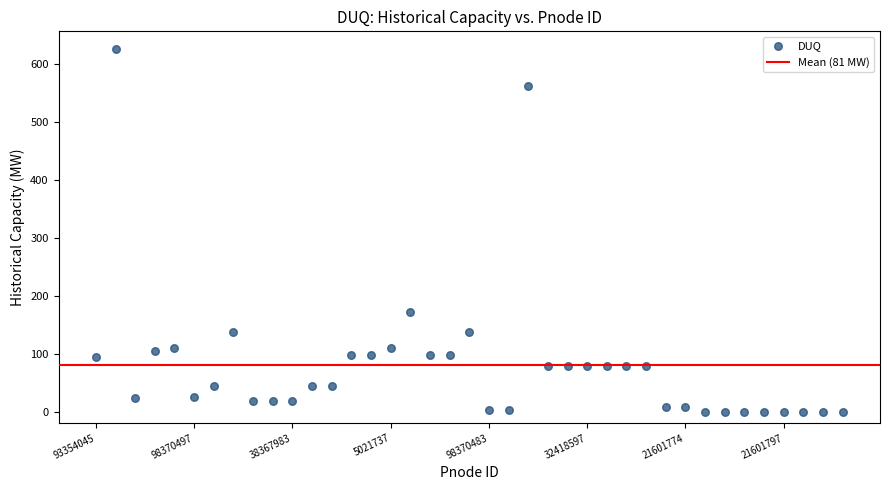

What Y value in the scatter plot is closest to 312?

171.0